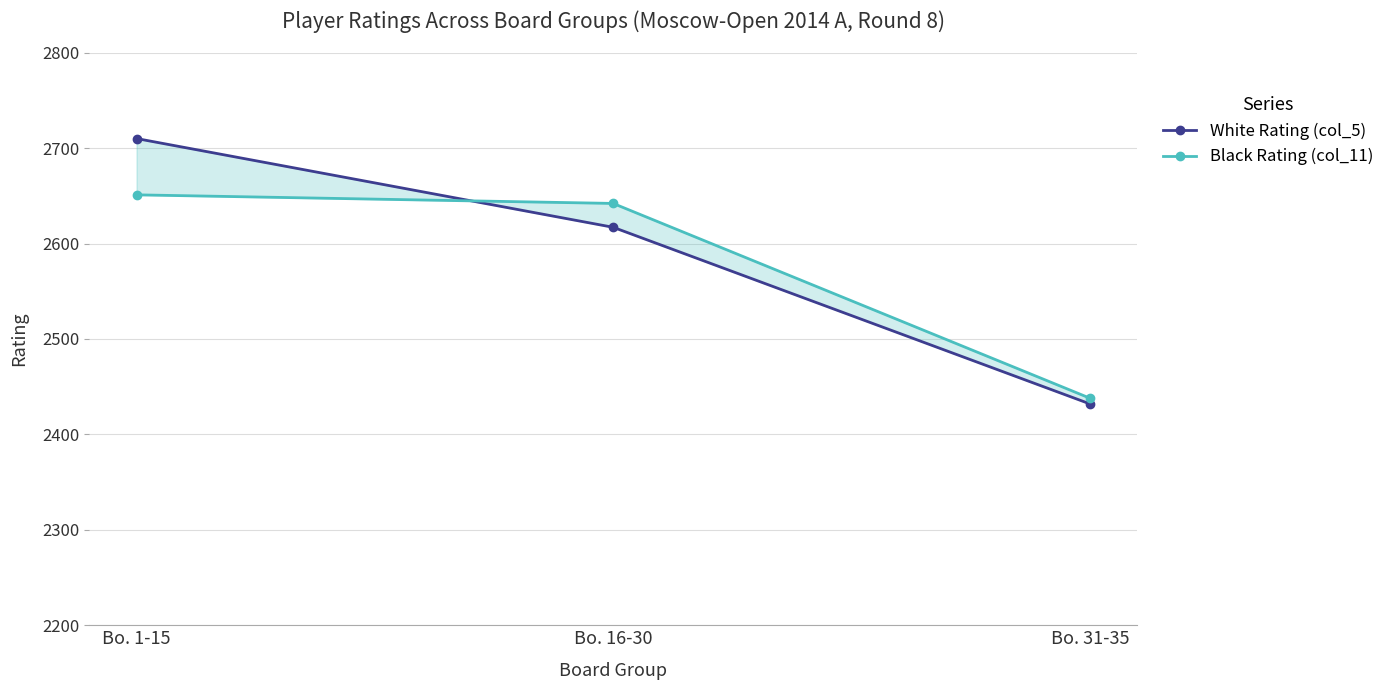

What position from the right is Bo. 16-30?

2